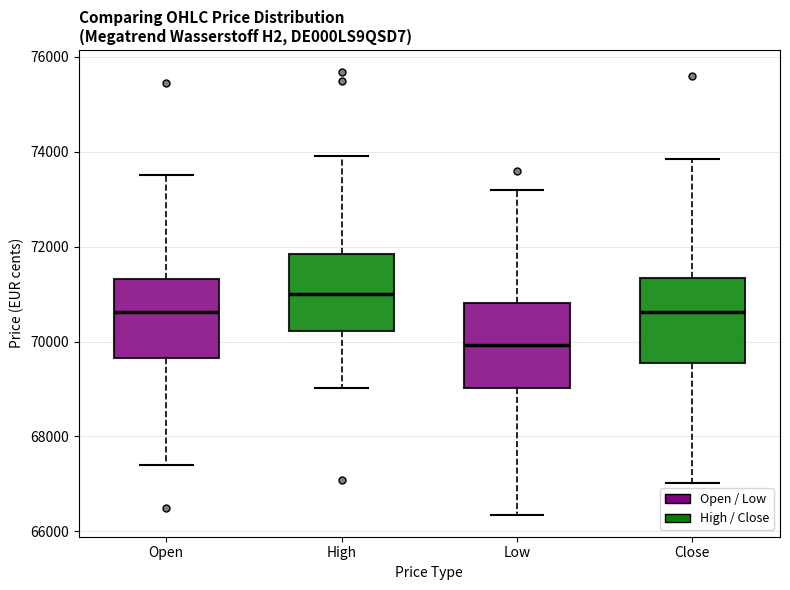

Where does the upper whisker of the box for Close end on the y-axis? The values are not printed on the chart, so give them approximately, as read against the axis.

73800